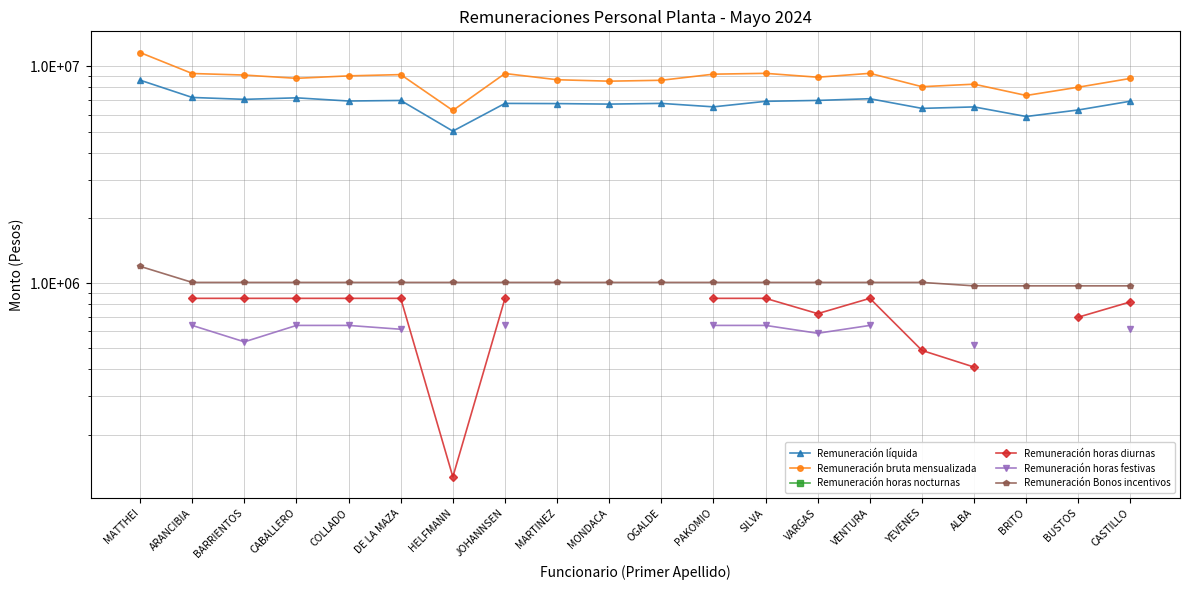

True or false: Remuneración horas festivas has a value of 134475.9 at VENTURA.

False